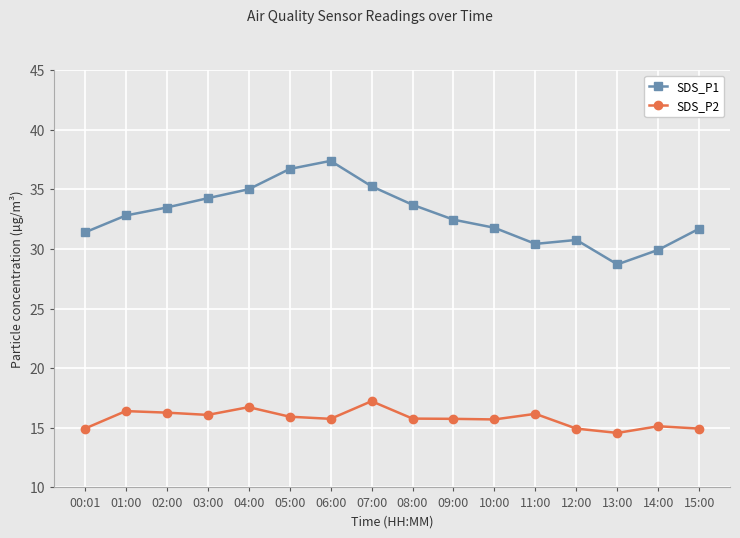

Which category has the highest value across all series?

06:00